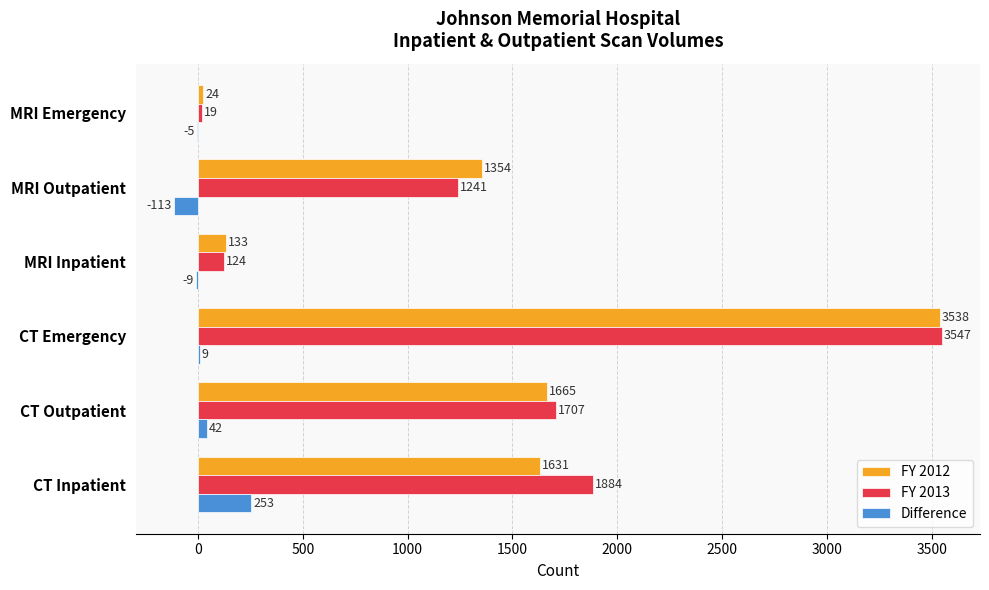

How many data points does each series have?

6